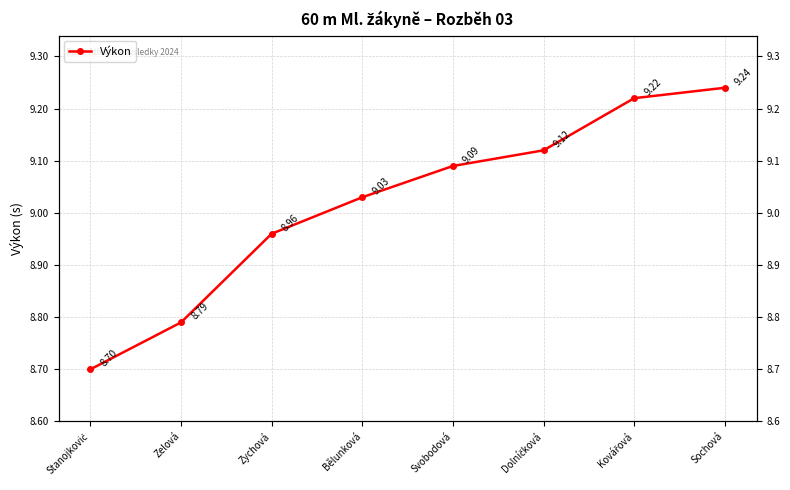

The value at Sochová is 9.2. True or false?

True